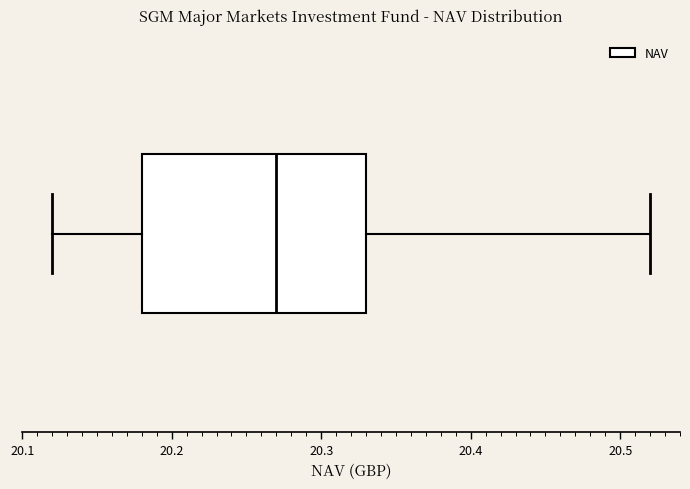

Transcribe this box plot: give where the median line is, the range the box spans, and where the two whiskers end, as read against the x-axis. The values are not printed on the chart, so give them approximately, as read against the axis.

median 20.27, box 20.18 to 20.33, whiskers 20.12 to 20.52